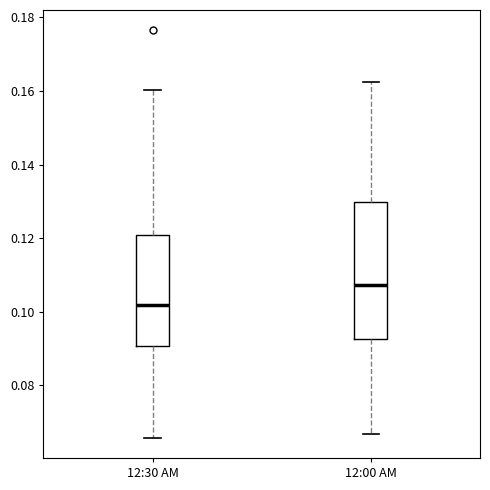

Which box is the tallest, from its lower edge to its upper edge?

12:00 AM